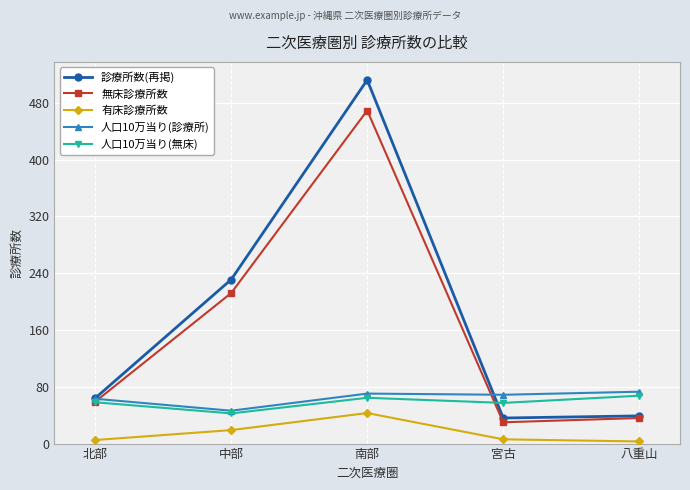

Which series has the largest total across all categories?

診療所数(再掲)